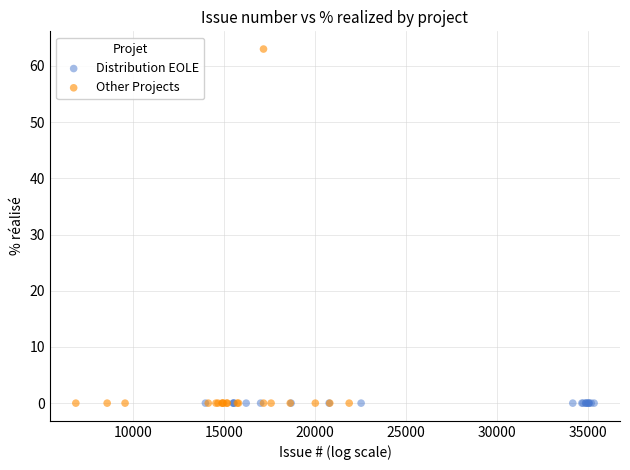

Which series contains the highest Y value?

Other Projects